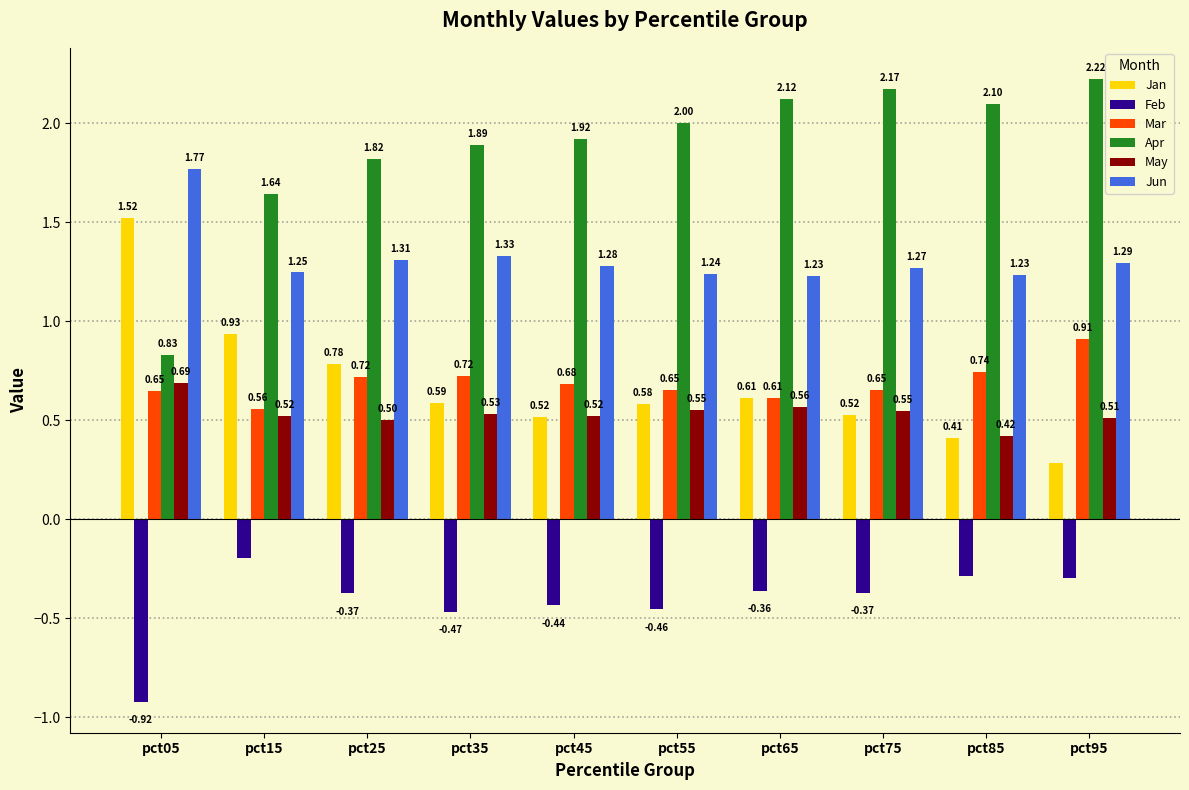

What is the total value across all series at pct65?

4.8